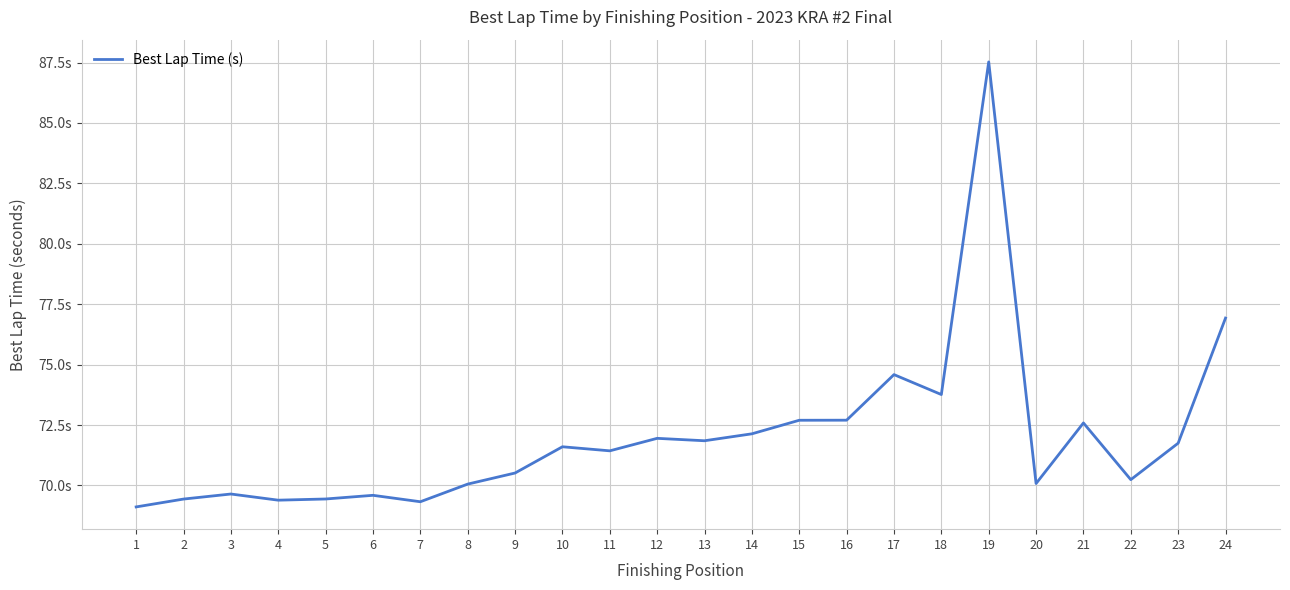

Does the chart have visible grid lines?

Yes